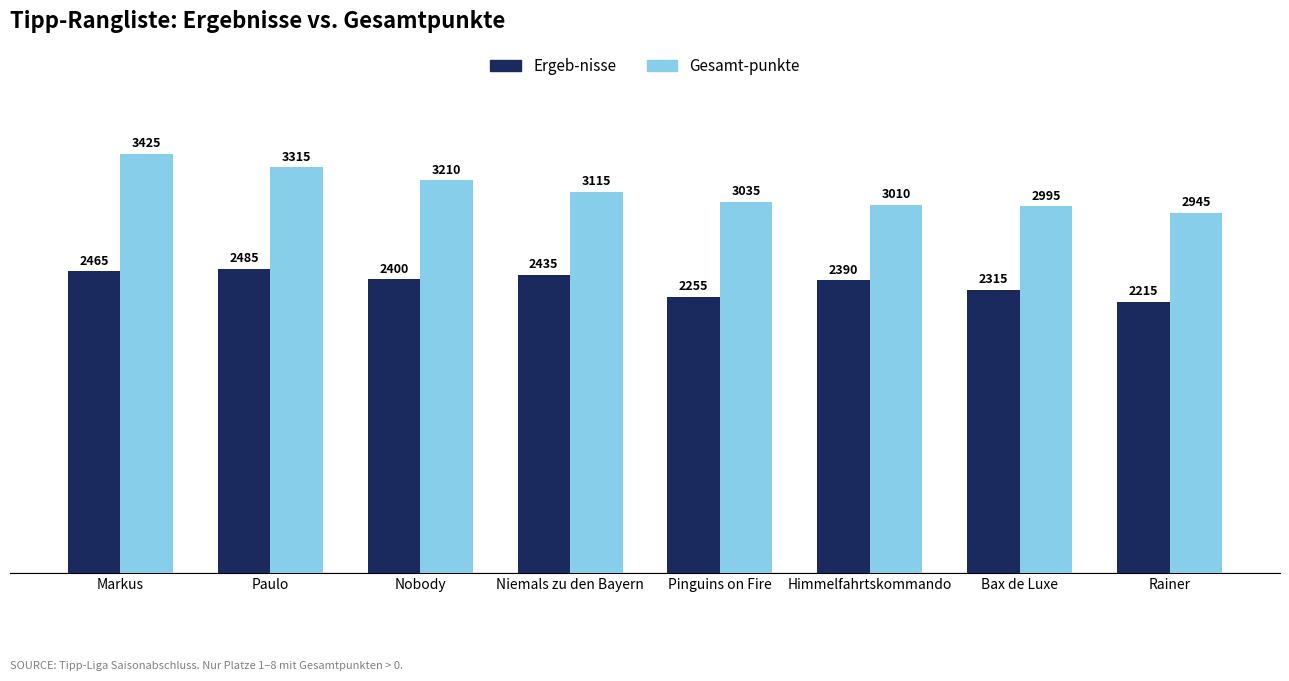

Which series has the largest total across all categories?

Gesamt-punkte